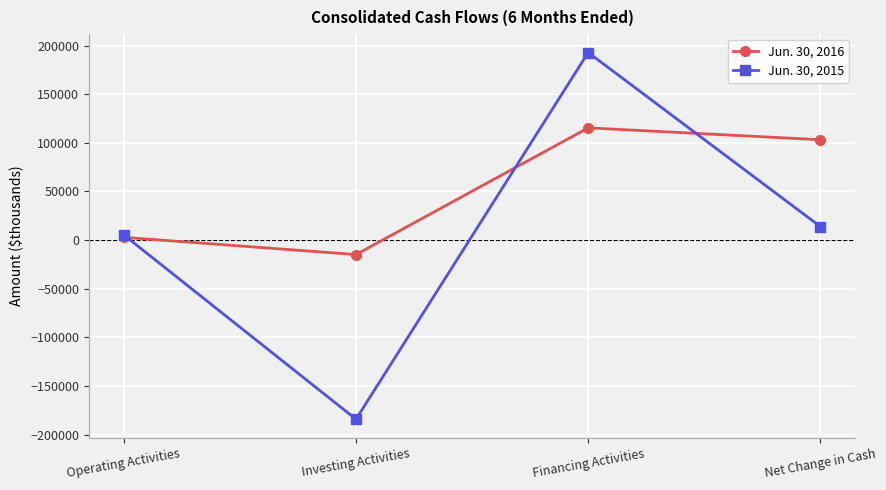

How many data points in Jun. 30, 2015 are less than 13768?

2